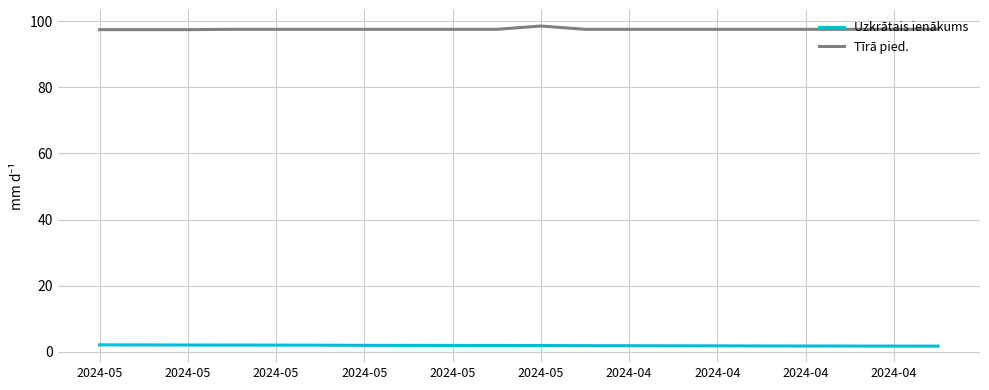

True or false: Tīrā pied. and Uzkrātais ienākums cross at least once.

False